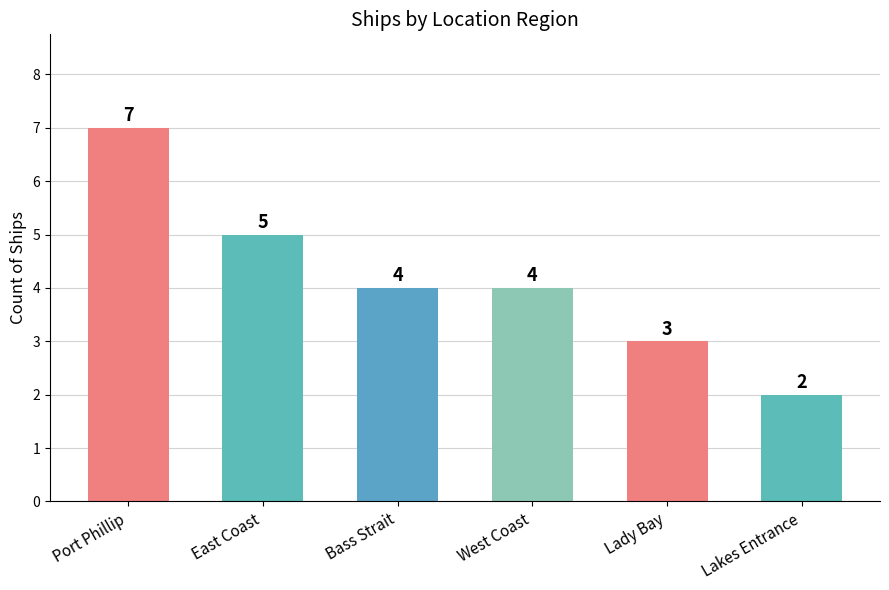

What is the smallest value displayed?

2